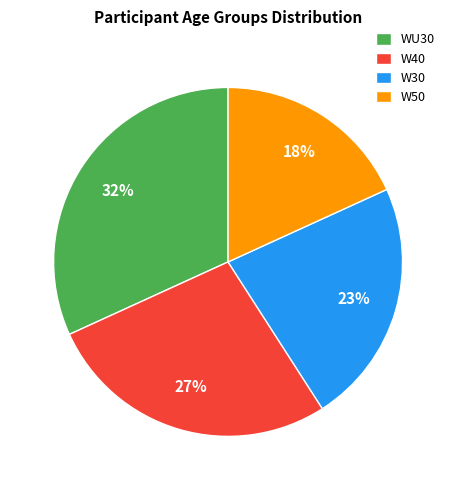

Is there any slice that represents more than half of the pie?

No